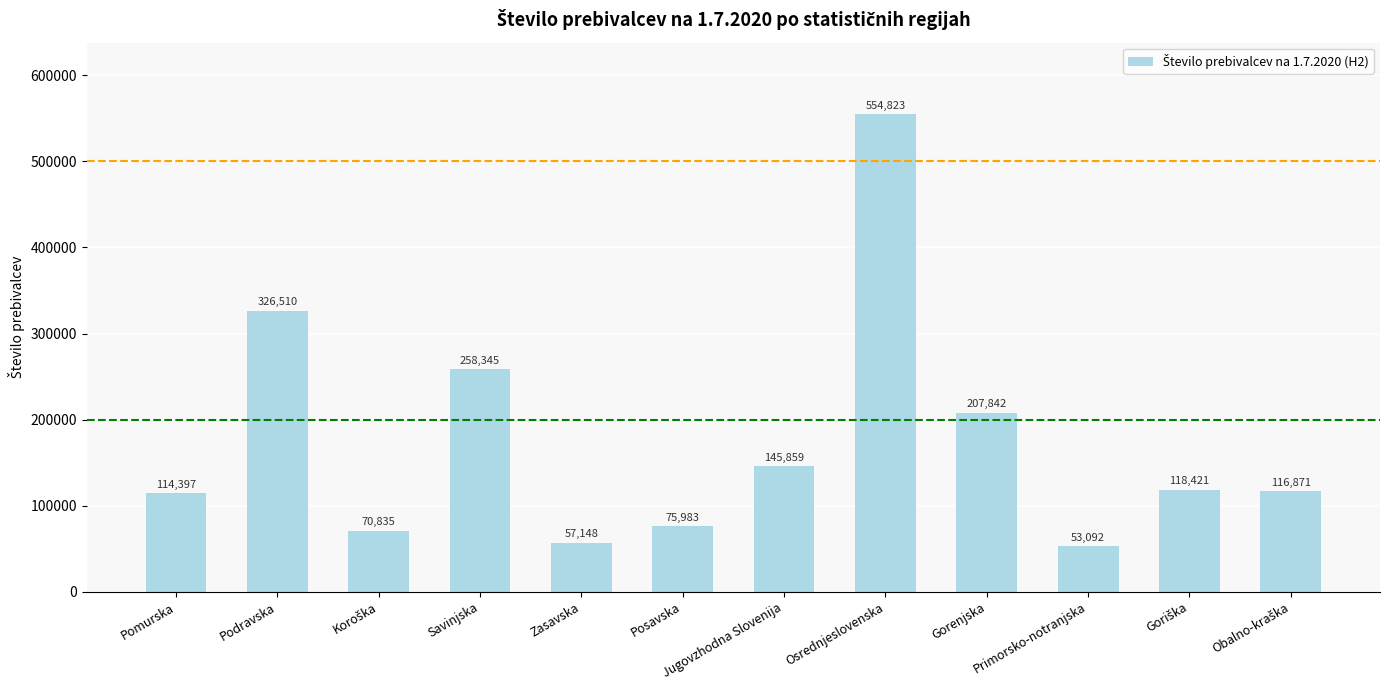

Where is the data nearest to the value 303957?

Podravska